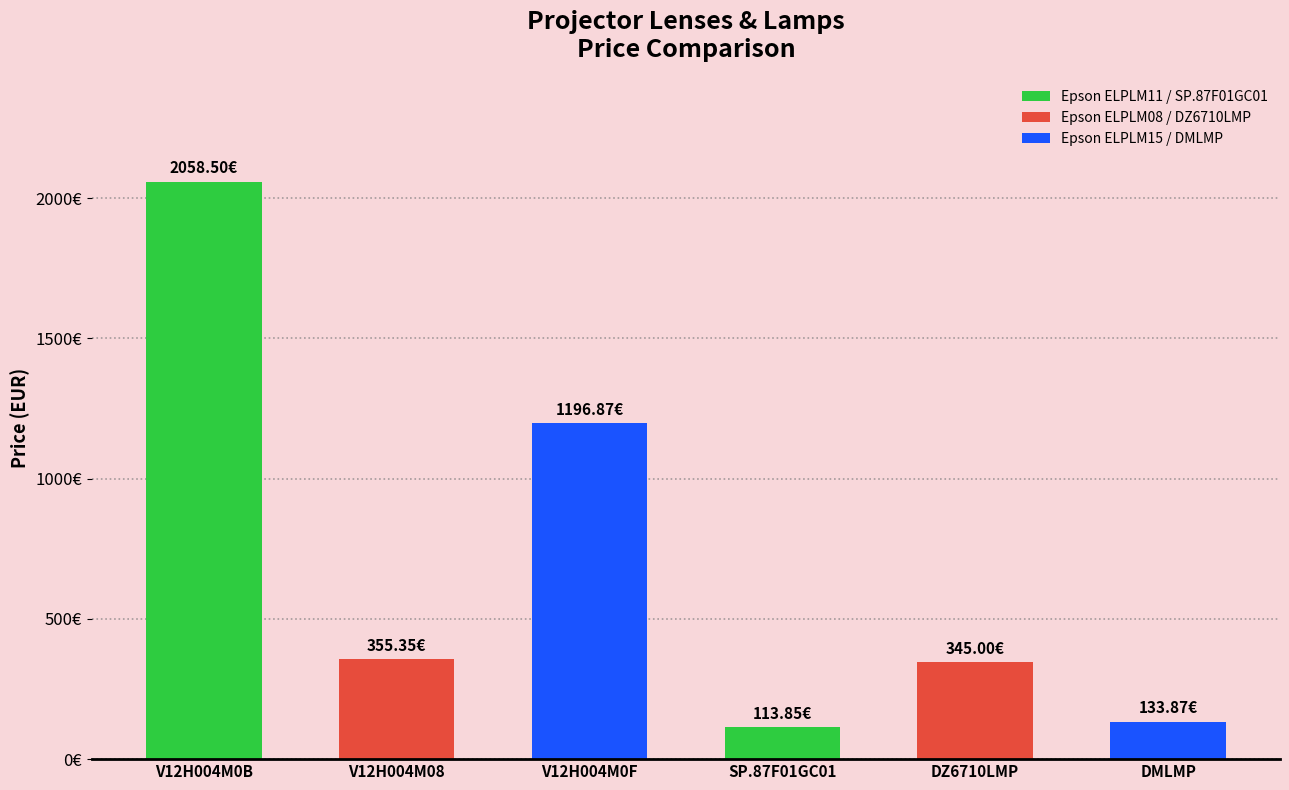

Is it true that the value at DZ6710LMP is 547.3?

False